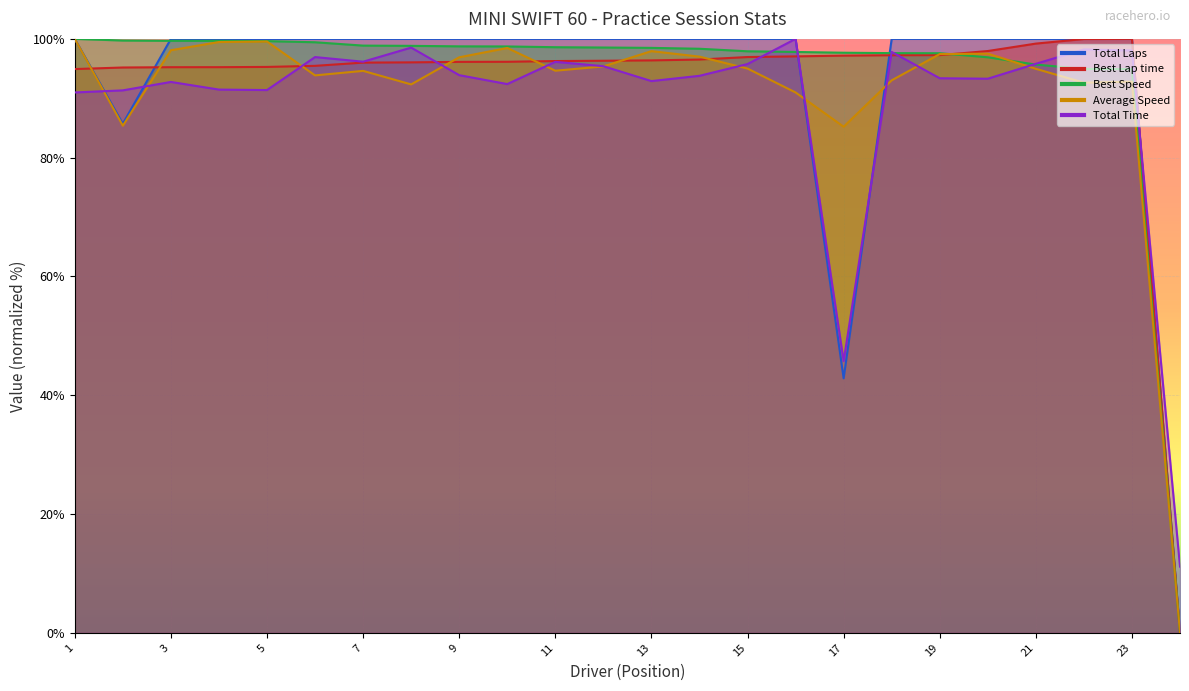

How many intersections are there between Total Time and Best Lap time?

7